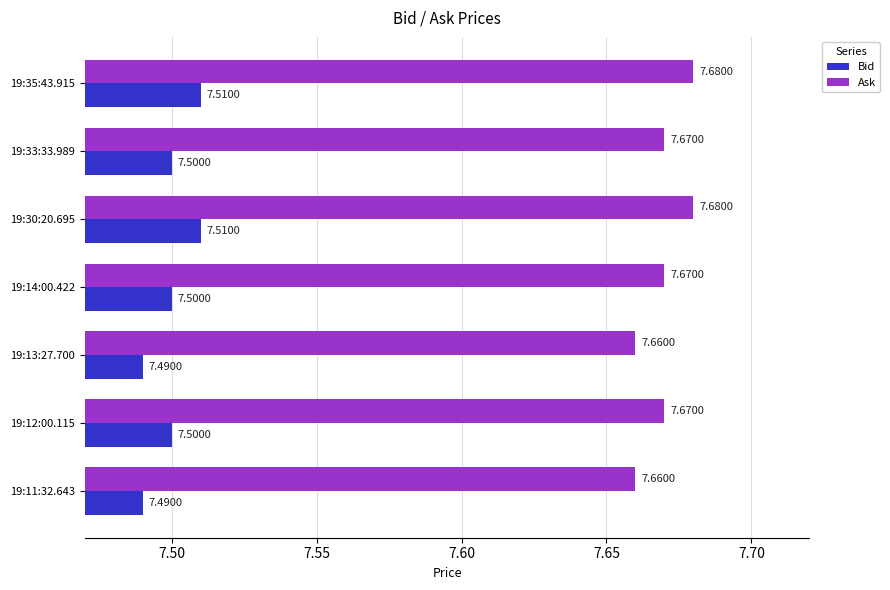

What is the sum of all Bid values?

52.5